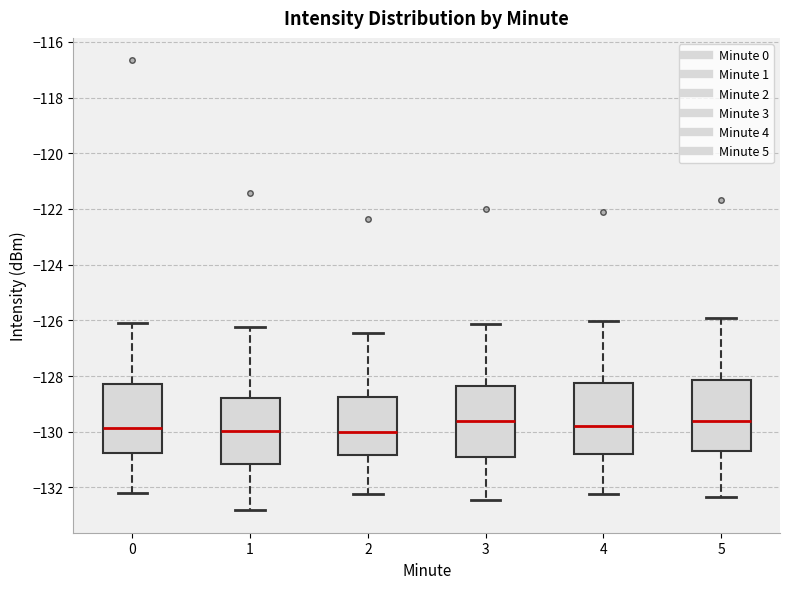

Reading left to right, read every box against the y-axis: the position of its median line, the range the box covers, and the ends of its whiskers. The values are not printed on the chart, so give them approximately, as read against the axis.

0: median -129.8, box -130.8 to -128.2, whiskers -132.2 to -126.2
1: median -130.0, box -131.2 to -128.8, whiskers -132.8 to -126.2
2: median -130.0, box -130.8 to -128.8, whiskers -132.2 to -126.4
3: median -129.6, box -131.0 to -128.4, whiskers -132.4 to -126.2
4: median -129.8, box -130.8 to -128.2, whiskers -132.2 to -126.0
5: median -129.6, box -130.6 to -128.2, whiskers -132.4 to -126.0